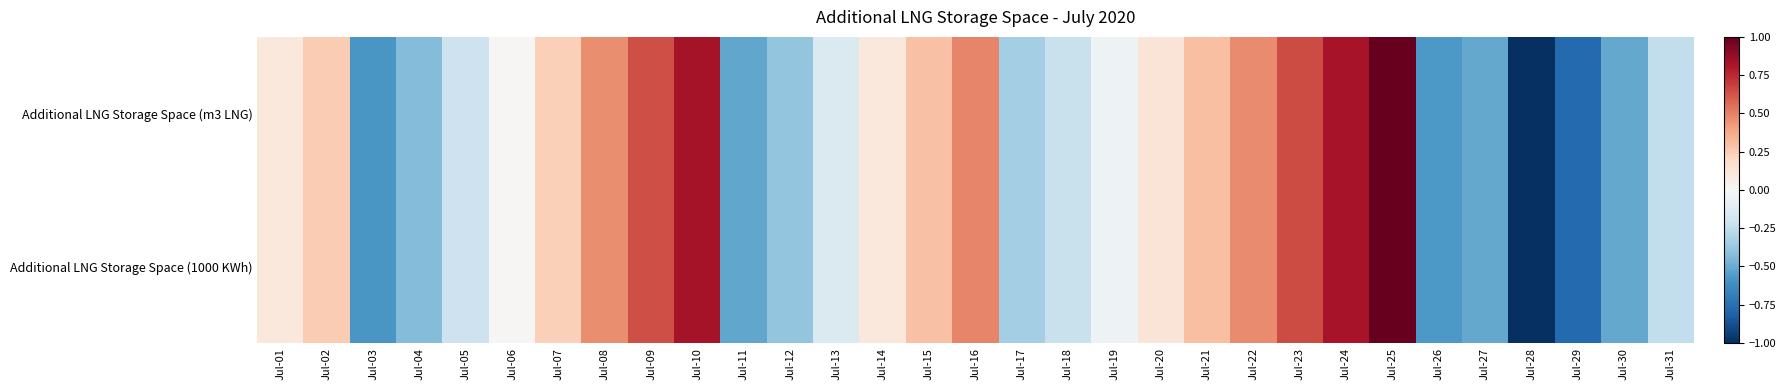

Rank the series by their maximum value, from lowest to highest.

Additional LNG Storage Space (m3 LNG), Additional LNG Storage Space (1000 KWh)